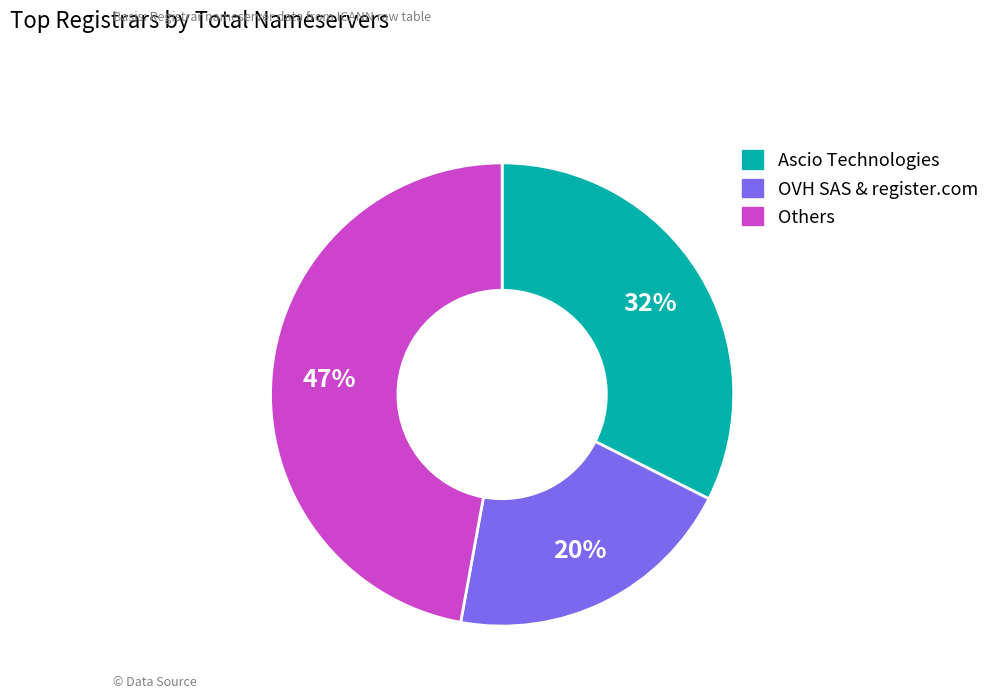

To the nearest percent, what is the average slice percentage?

33%